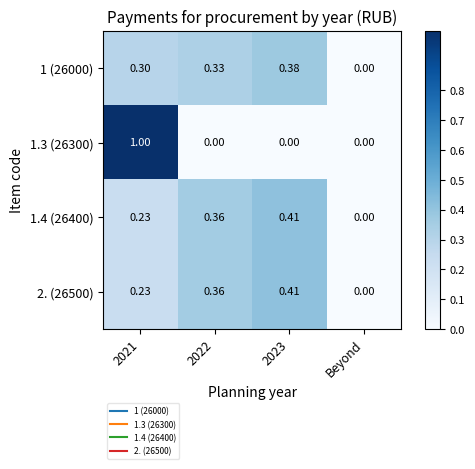

Where is 1.4 (26400) nearest to the value 0?

Beyond